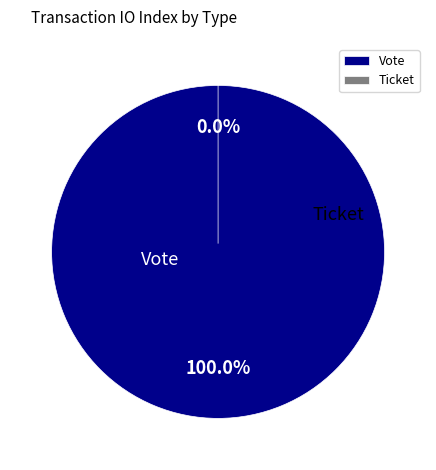

What is the change in value from Vote to Ticket?

-1